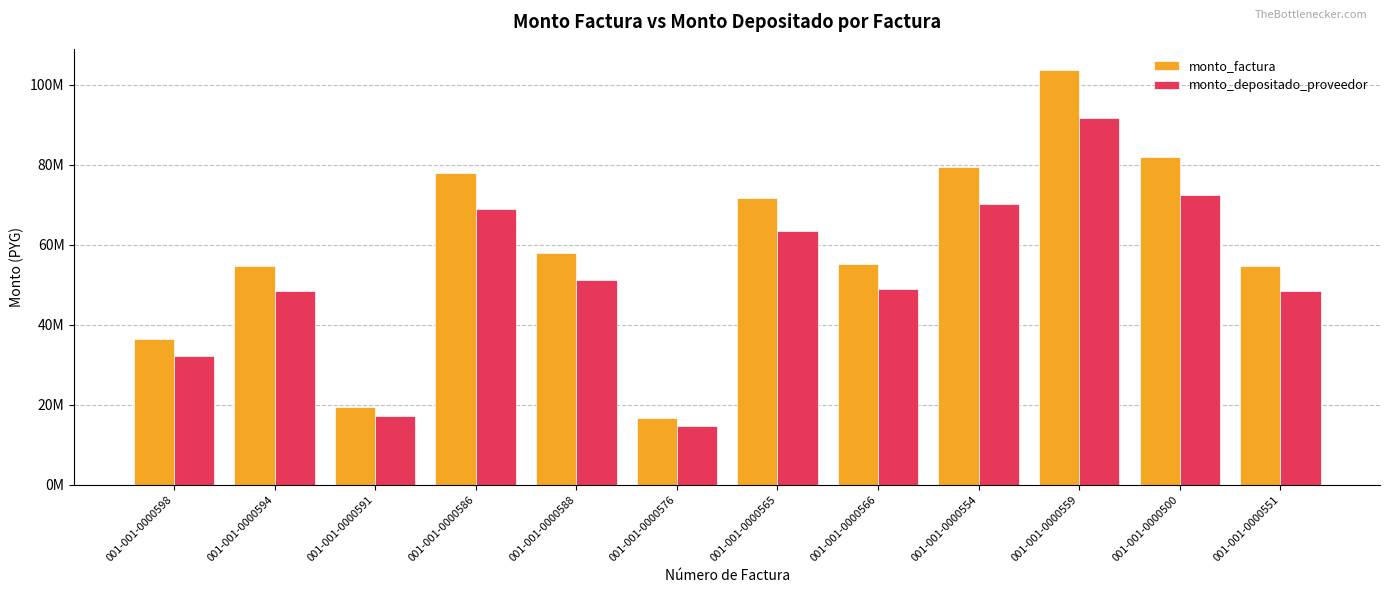

What is the minimum value shown in the chart?

14719359